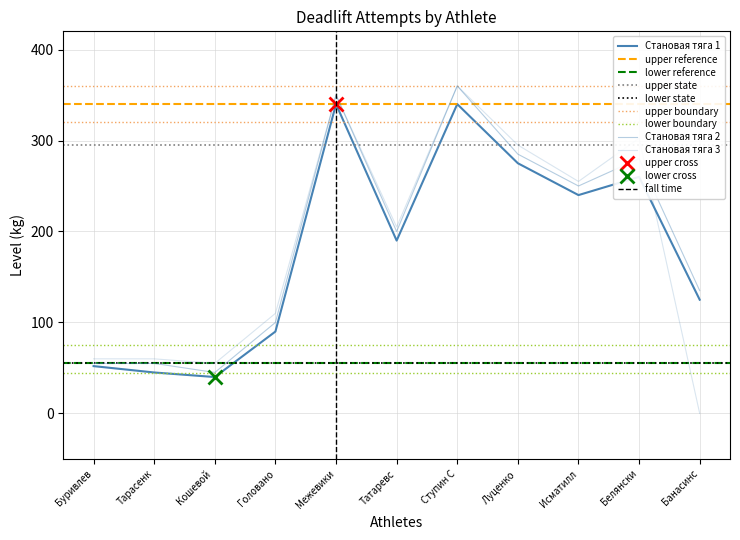

Is it true that Становая тяга 2 equals 564.1 at Ступин С?

False